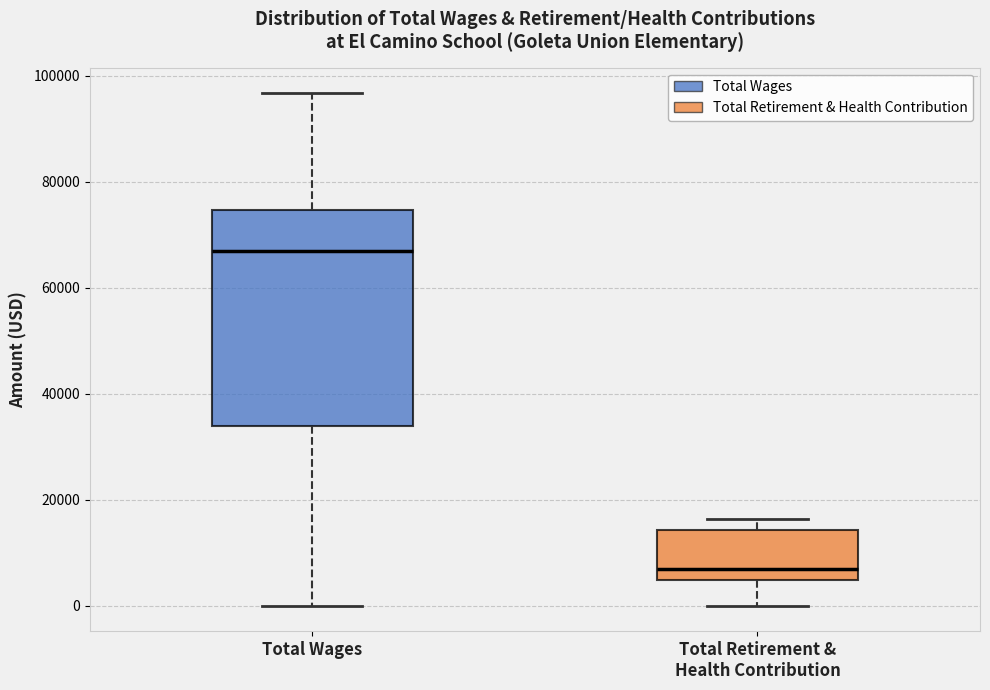

Which box is the tallest, from its lower edge to its upper edge?

Total Wages